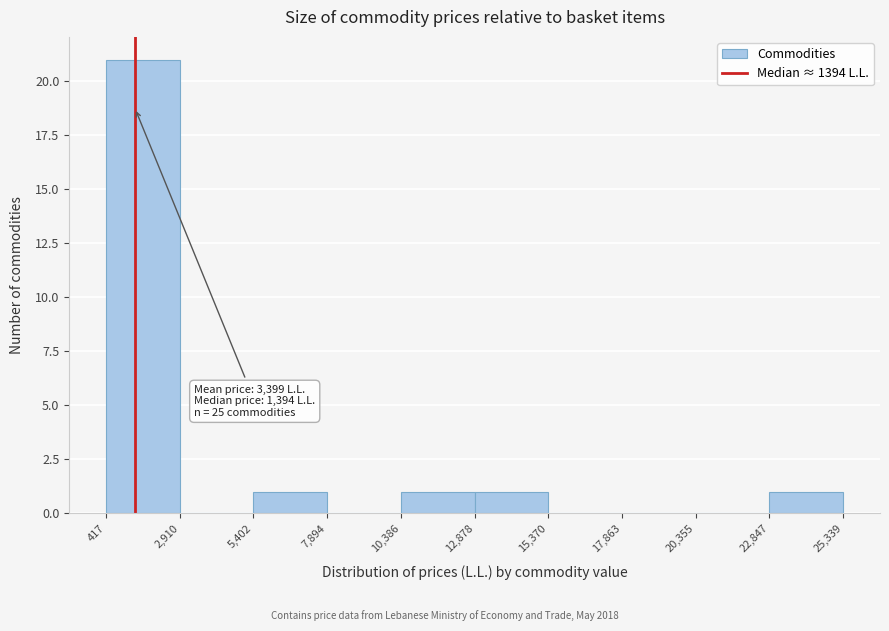

Which range on the x-axis has the tallest bar?

417 to 2,910